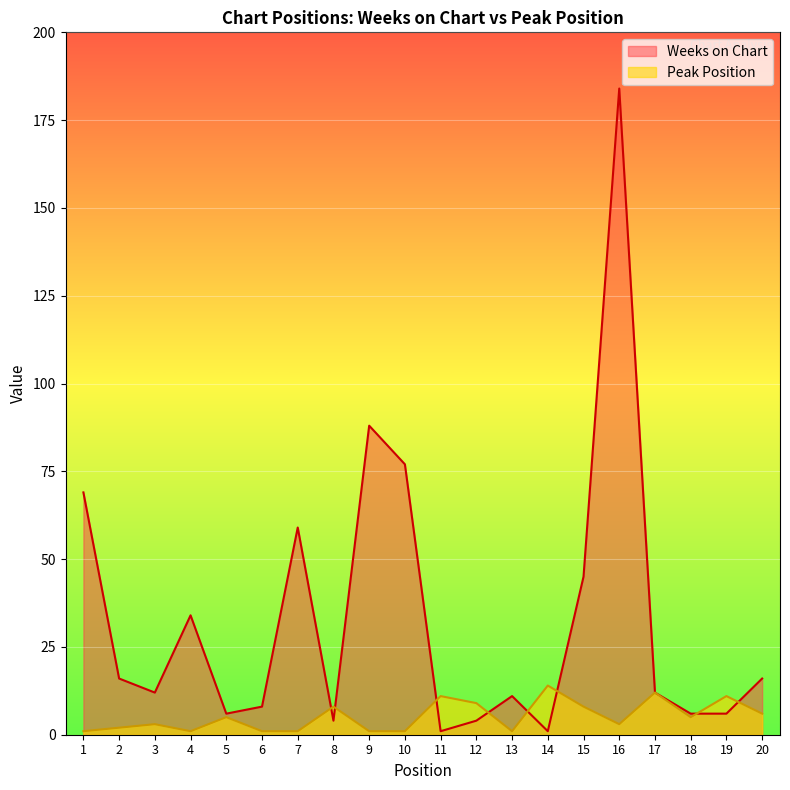

At which category does Weeks on Chart reach its first local valley?

3